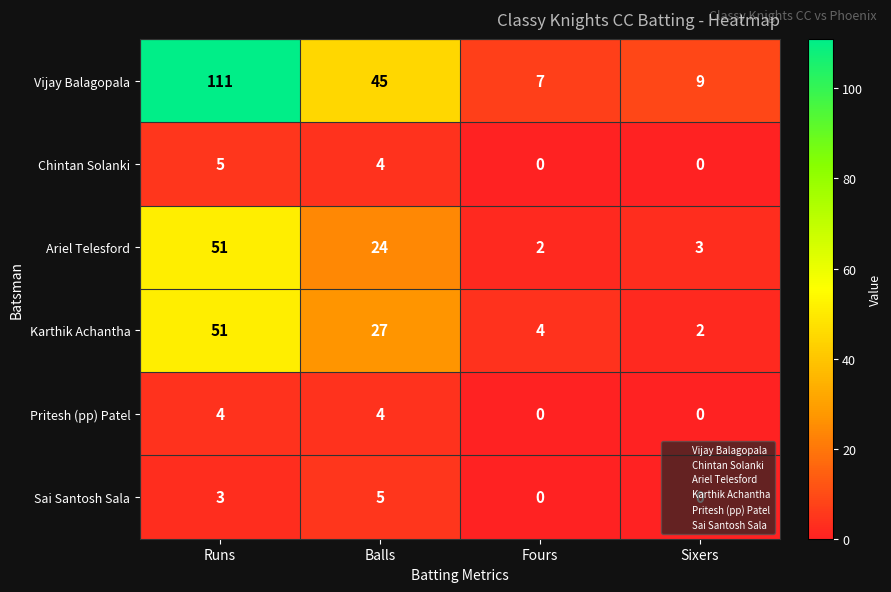

Which series has the largest range (max minus min)?

Vijay Balagopala